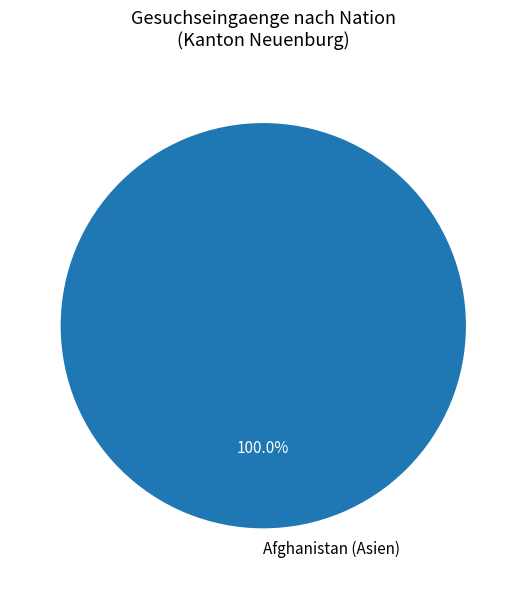

What is the majority slice?

Afghanistan (Asien)